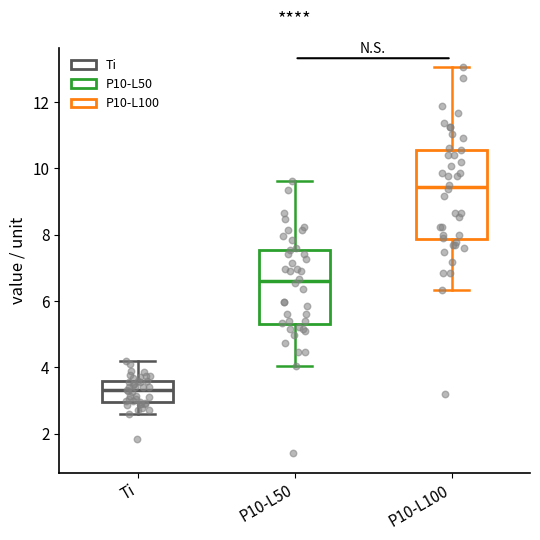

Which box has the highest median line?

P10-L100